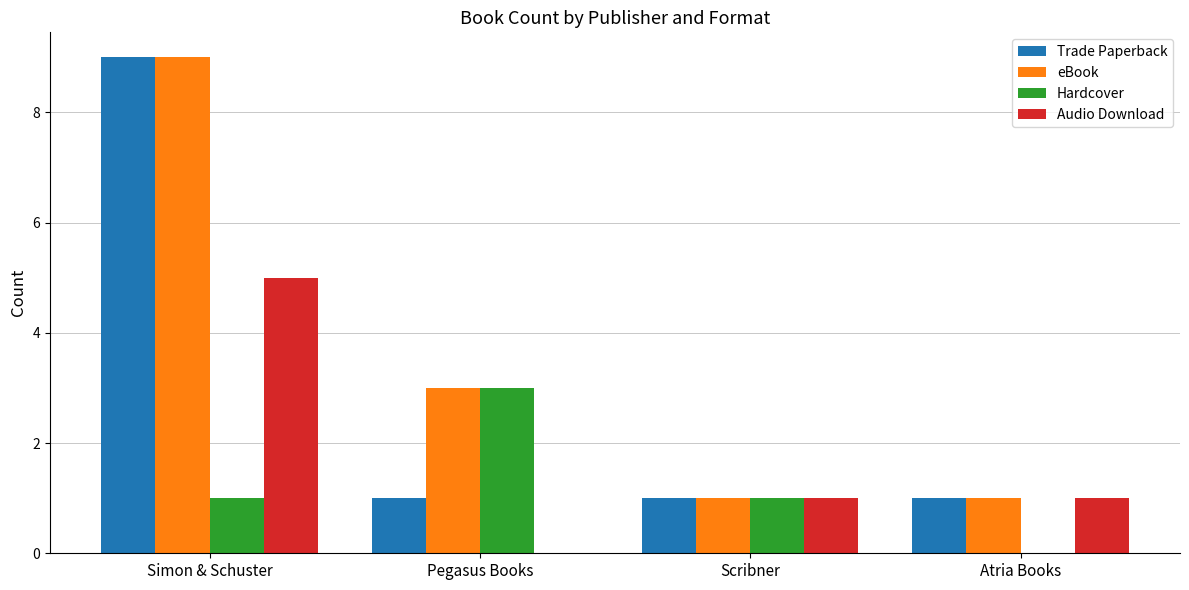

What is the sum of all Audio Download values?

7